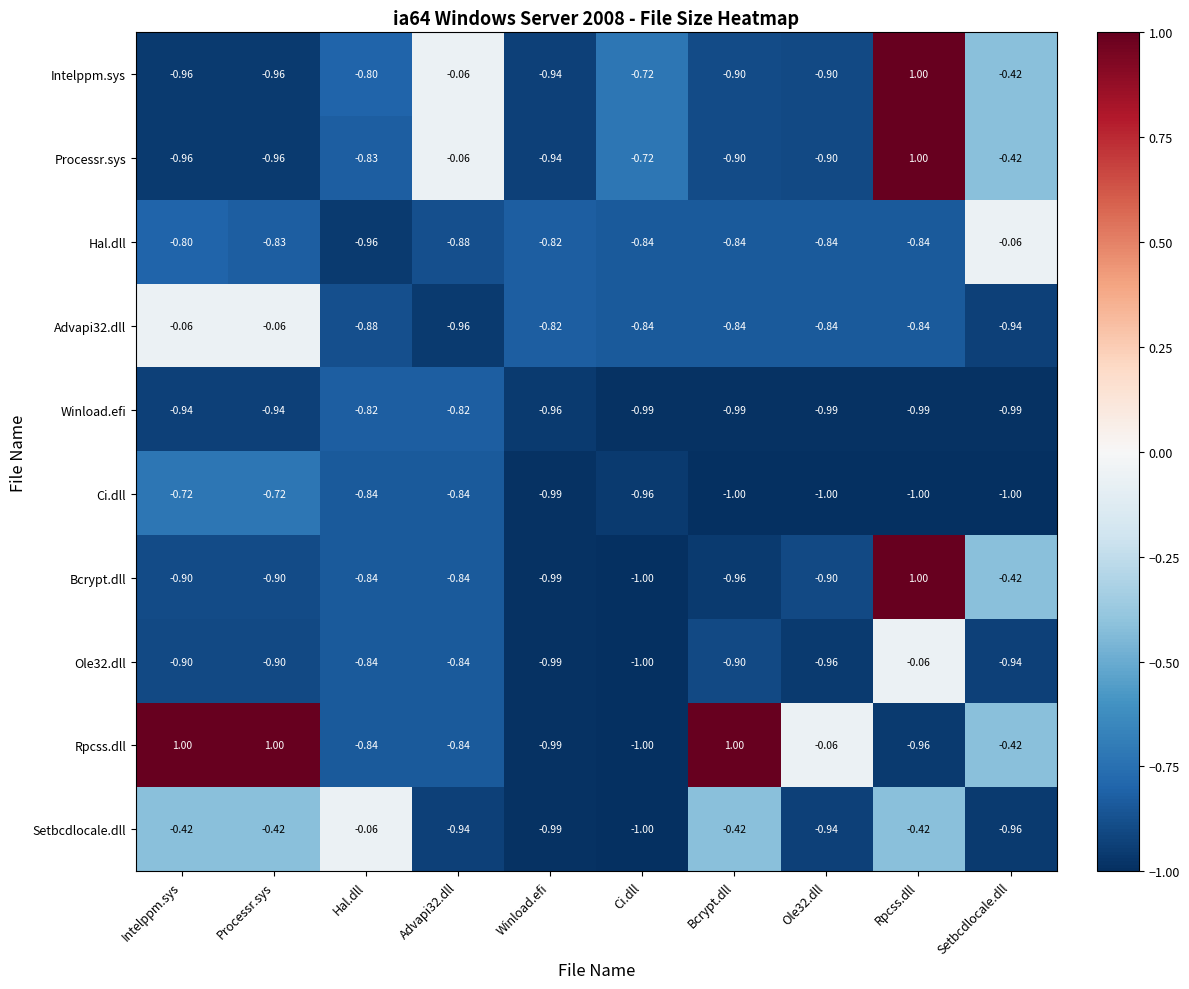

Is the value of Setbcdlocale.dll at Processr.sys greater than the value of Intelppm.sys at Processr.sys?

Yes